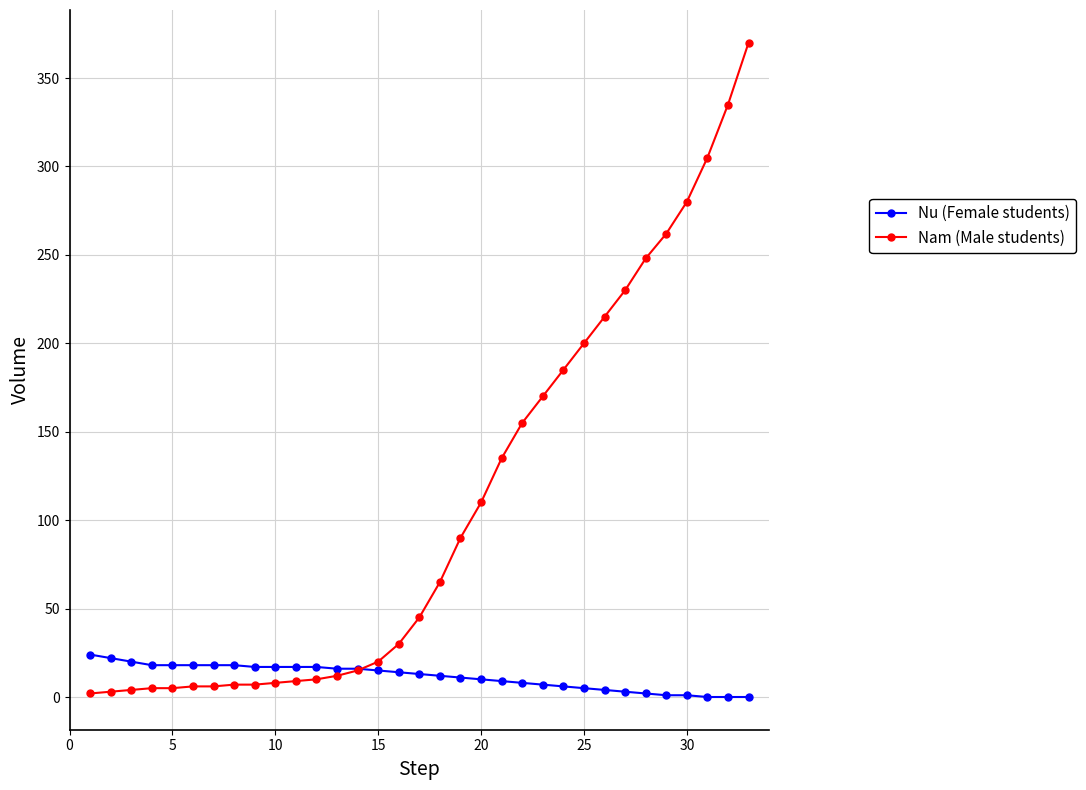

Which series has the largest range (max minus min)?

Nam (Male students)